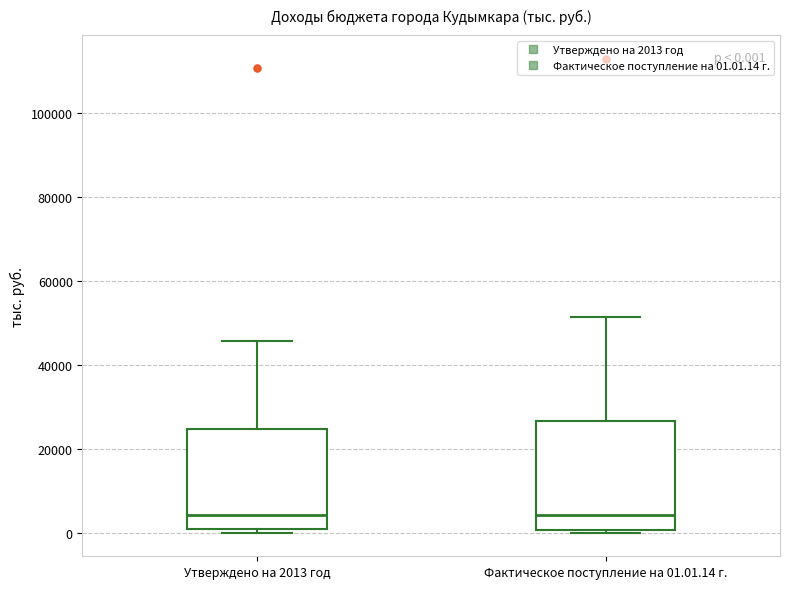

Comparing the boxes themselves (not the whiskers), which one is the tallest?

Фактическое поступление на 01.01.14 г.